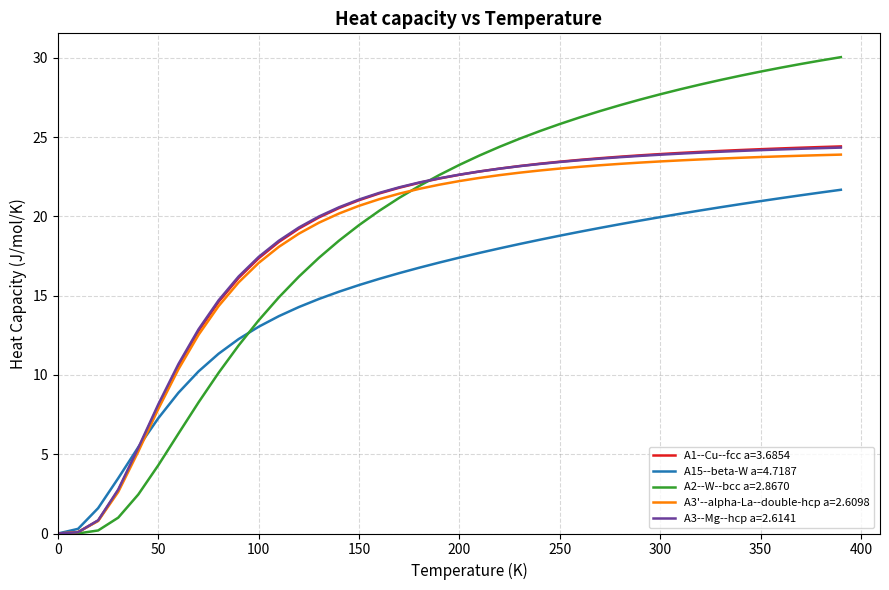

Which series has the widest spread of values?

A2--W--bcc a=2.8670